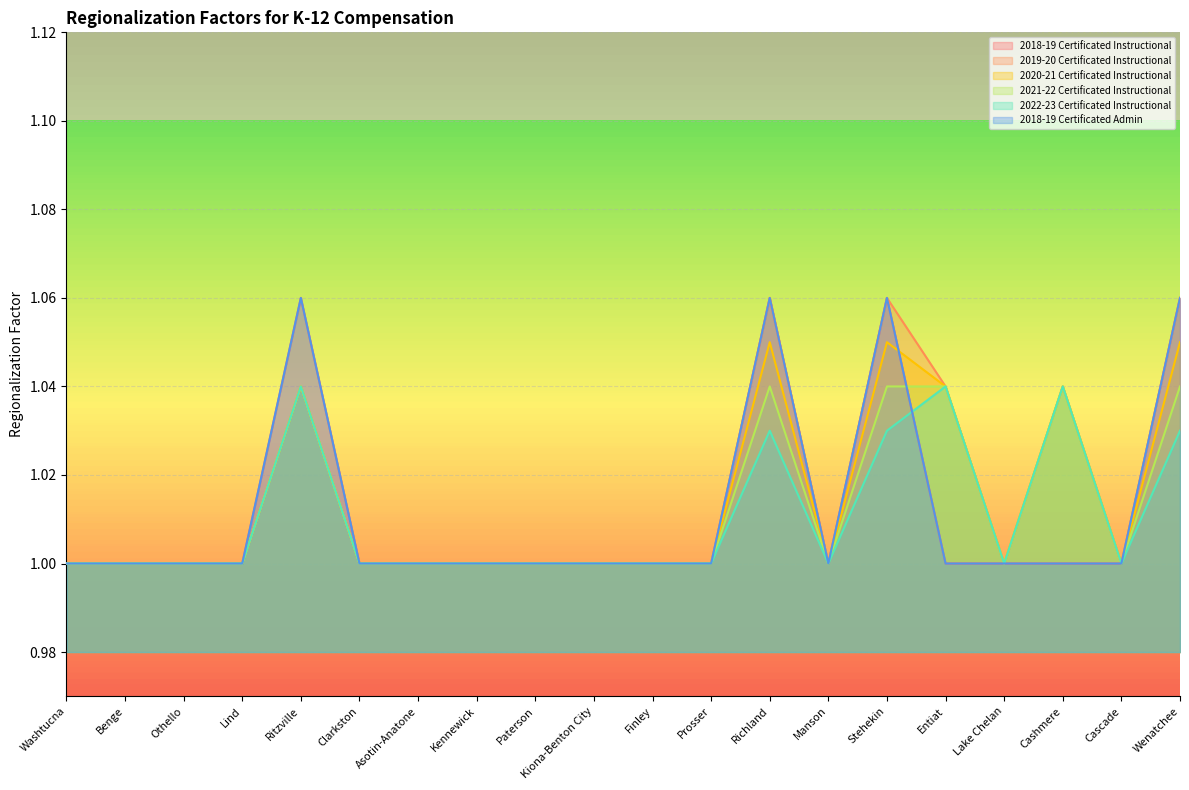

How many lines are shown in the chart?

6